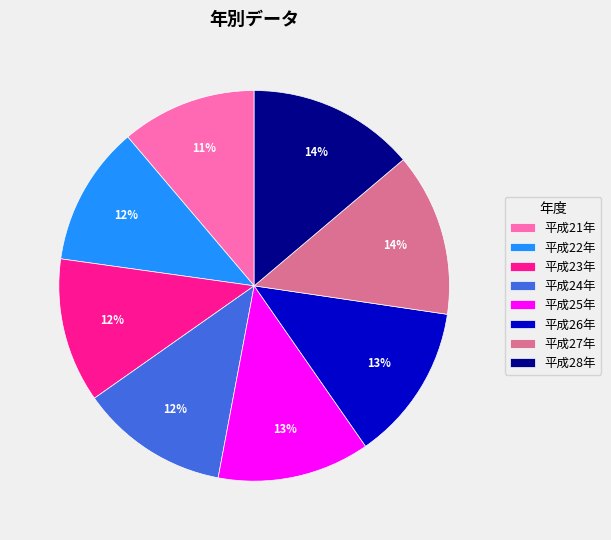

To the nearest percent, what is the average slice percentage?

12%